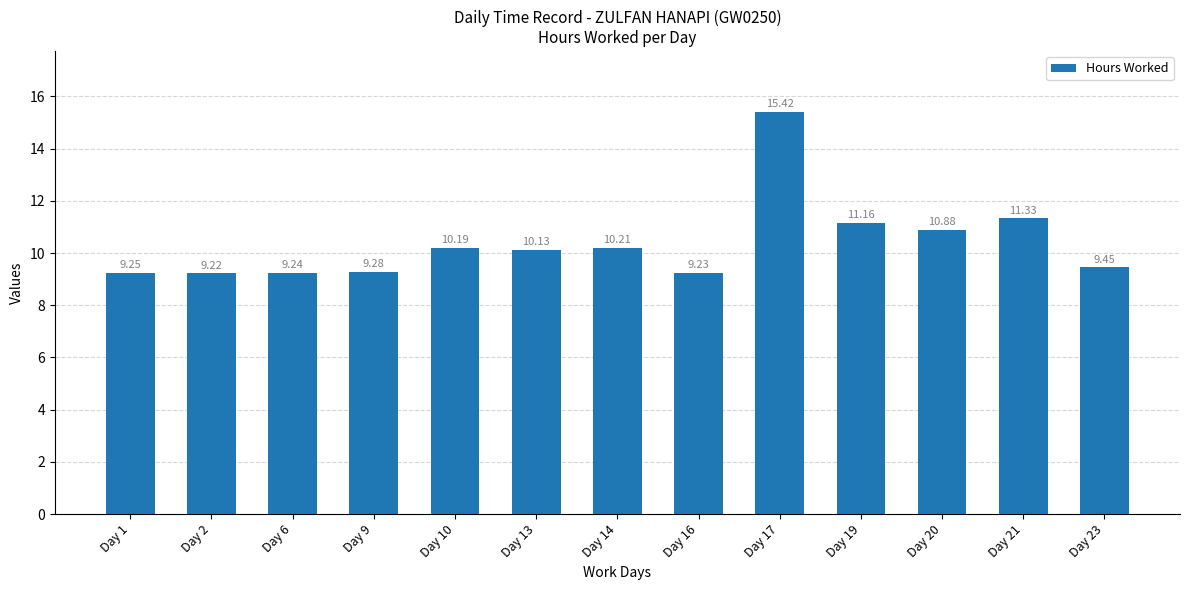

The value at Day 19 is 11.2. True or false?

True